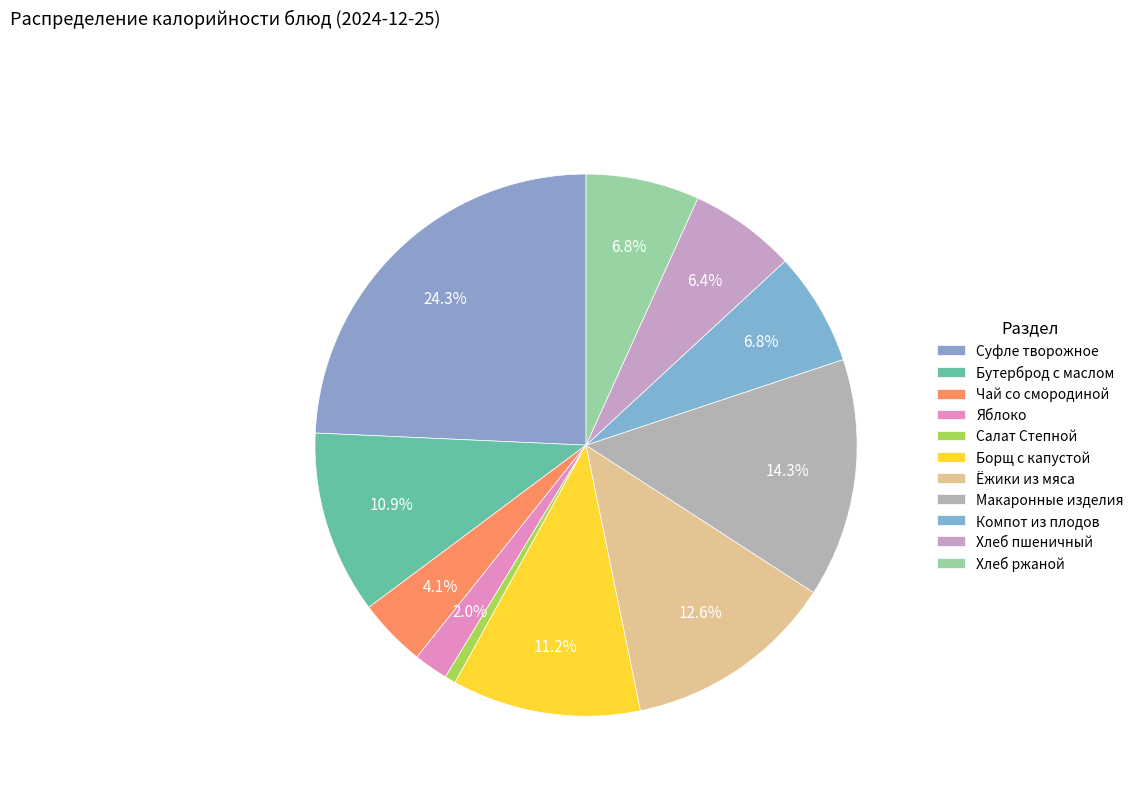

How many slices are in this pie chart?

11